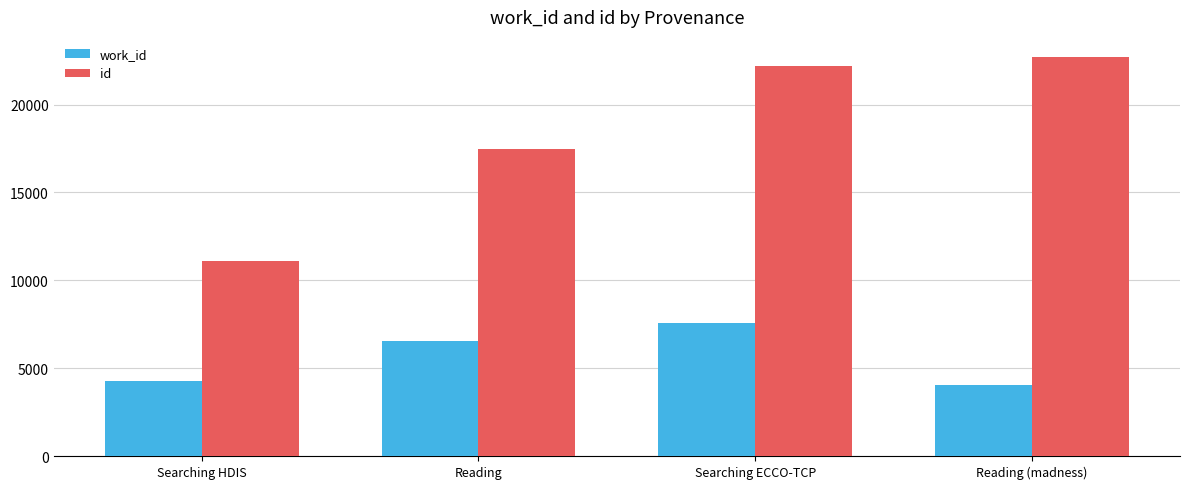

What is the approximate value of id at Searching ECCO-TCP, to the nearest 50?

22200